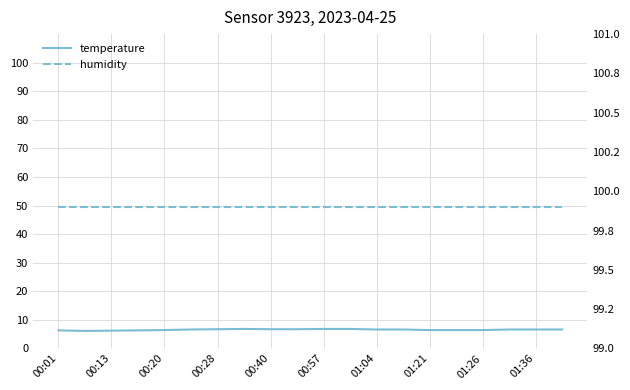

What is the average value of the temperature series?

6.5